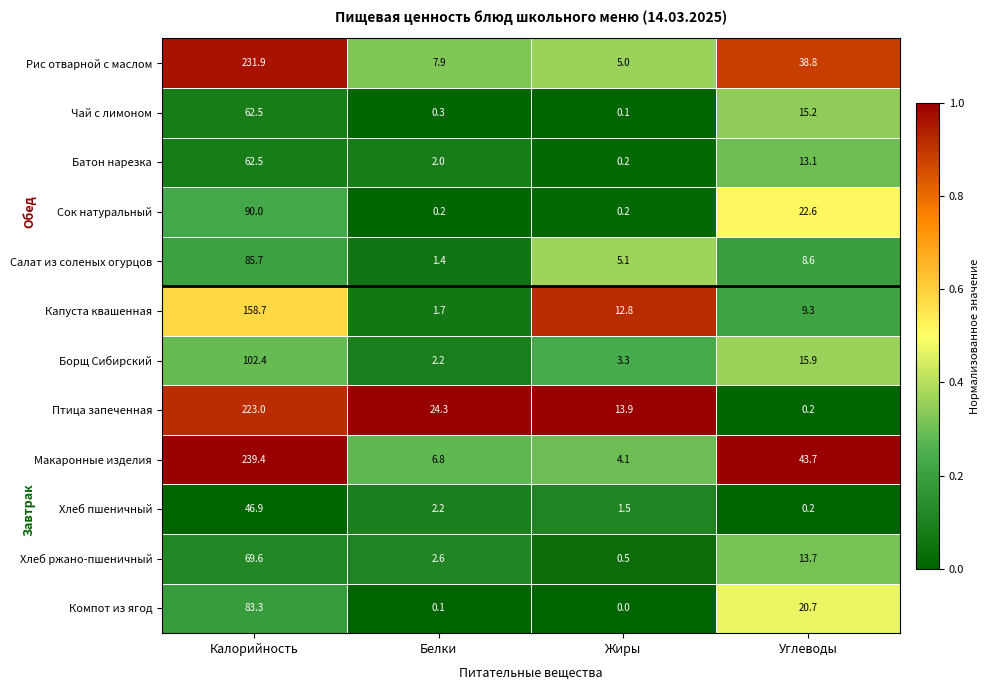

What is the difference between the Чай с лимоном values at Углеводы and Жиры?

15.1